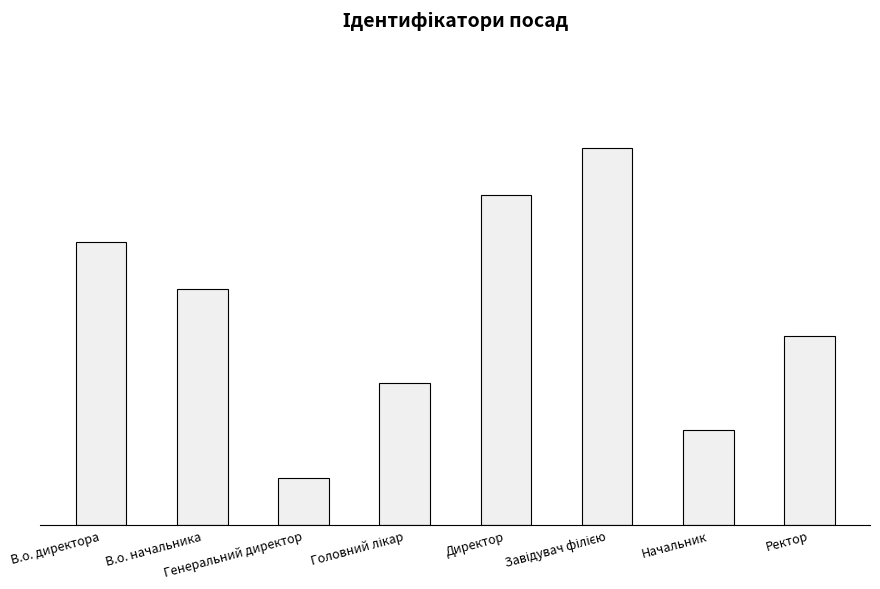

What is the label of the 7th bar from the left?

Начальник